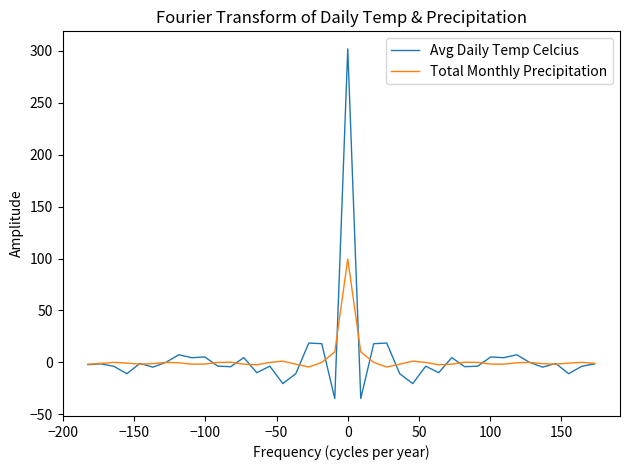

What is the greatest value displayed?

301.8